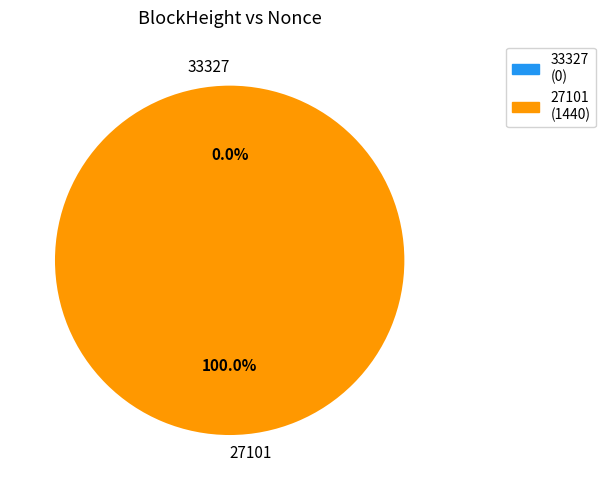

How many slices are in this pie chart?

2